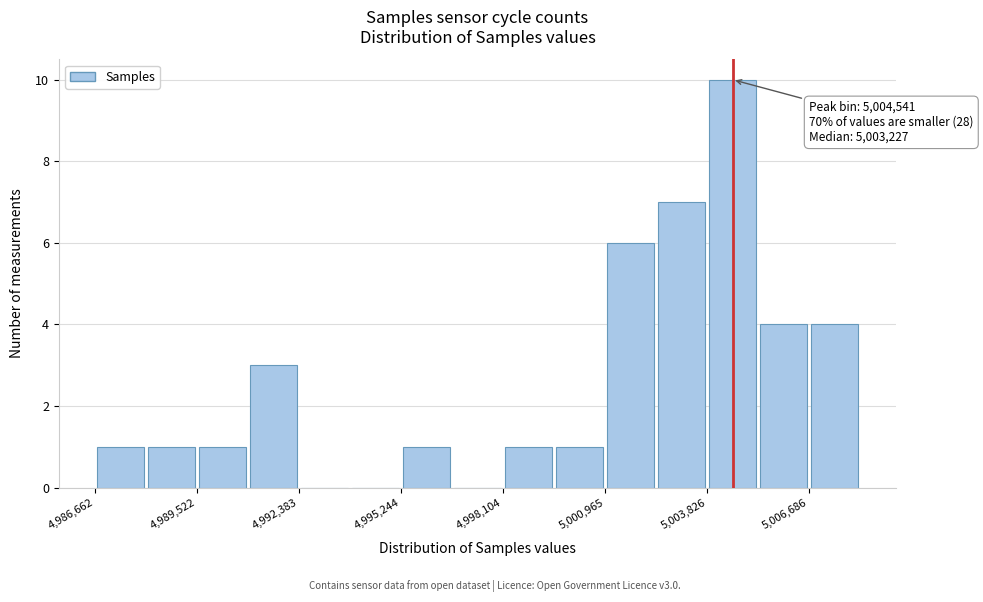

Read against the x-axis, roughly where is the centre of the tallest bar?

5004500